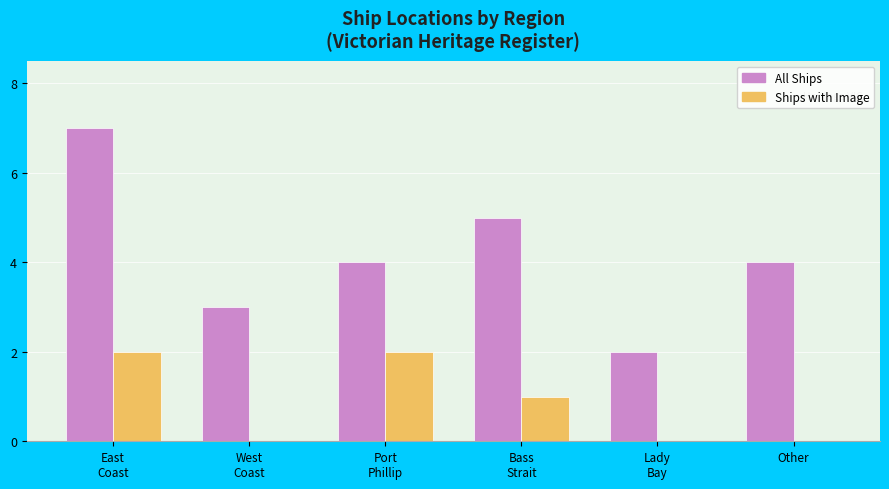

At which category is the sum across all series the highest?

East
Coast